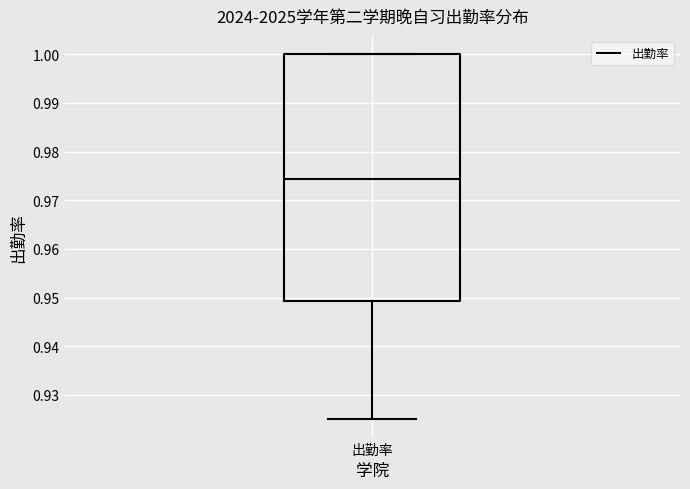

Where does the lower whisker of the box for 出勤率 end on the y-axis? The values are not printed on the chart, so give them approximately, as read against the axis.

0.925